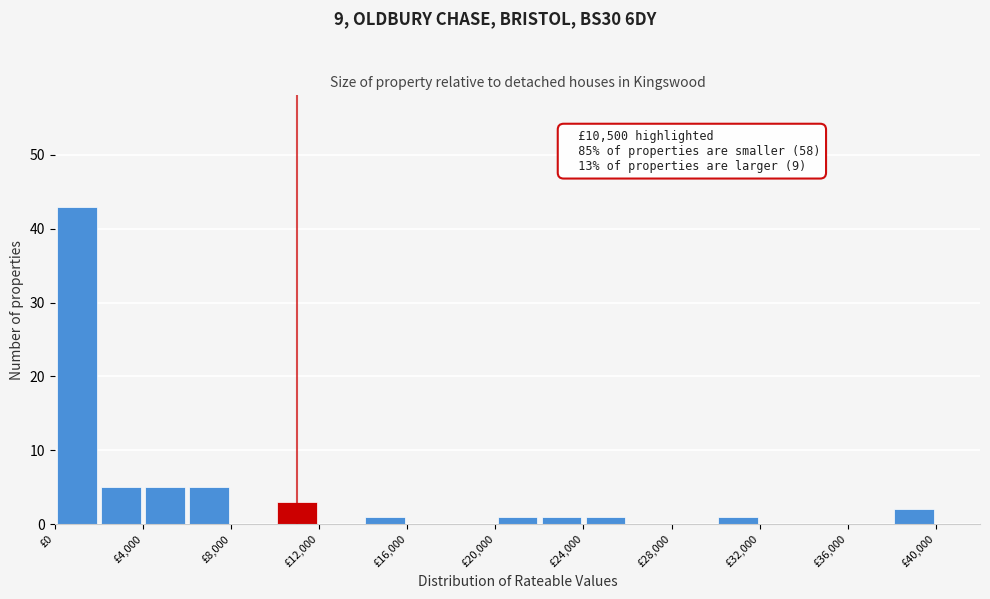

Over which range of the x-axis is the bar tallest?

0 to 2000